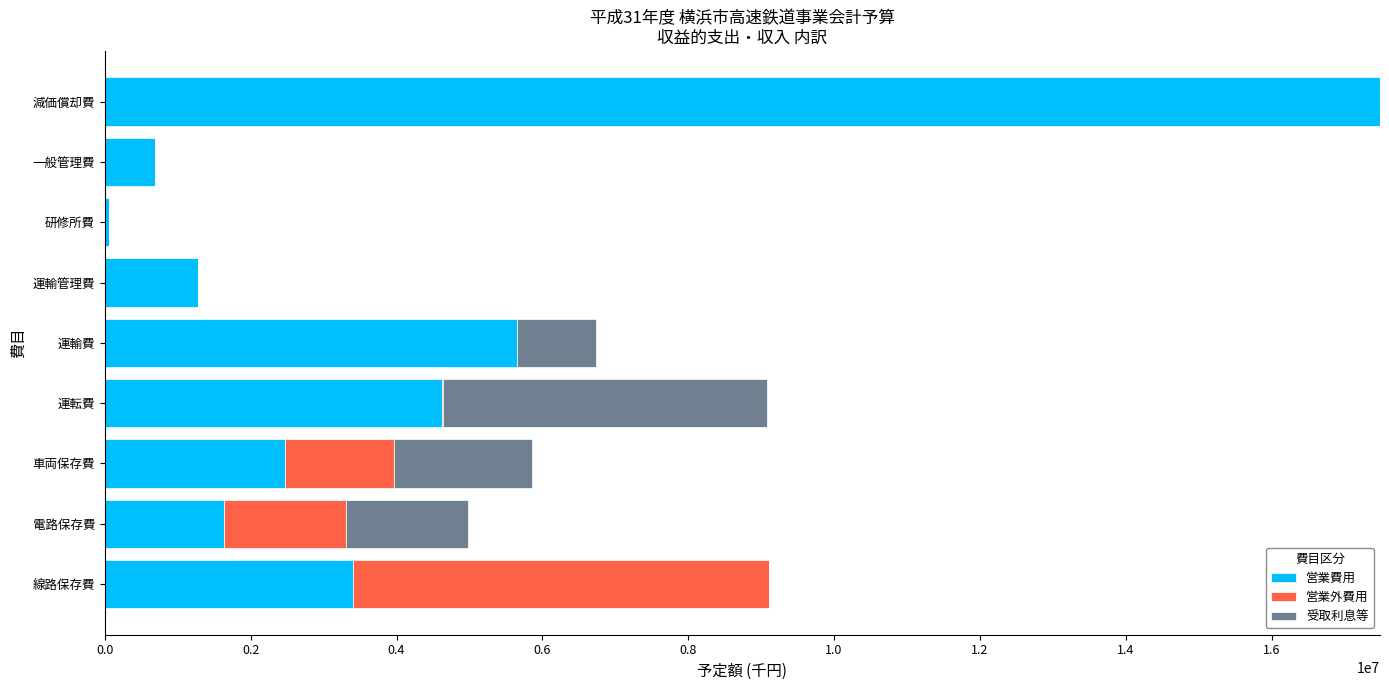

The value of 営業費用 at 一般管理費 is 695372. True or false?

True